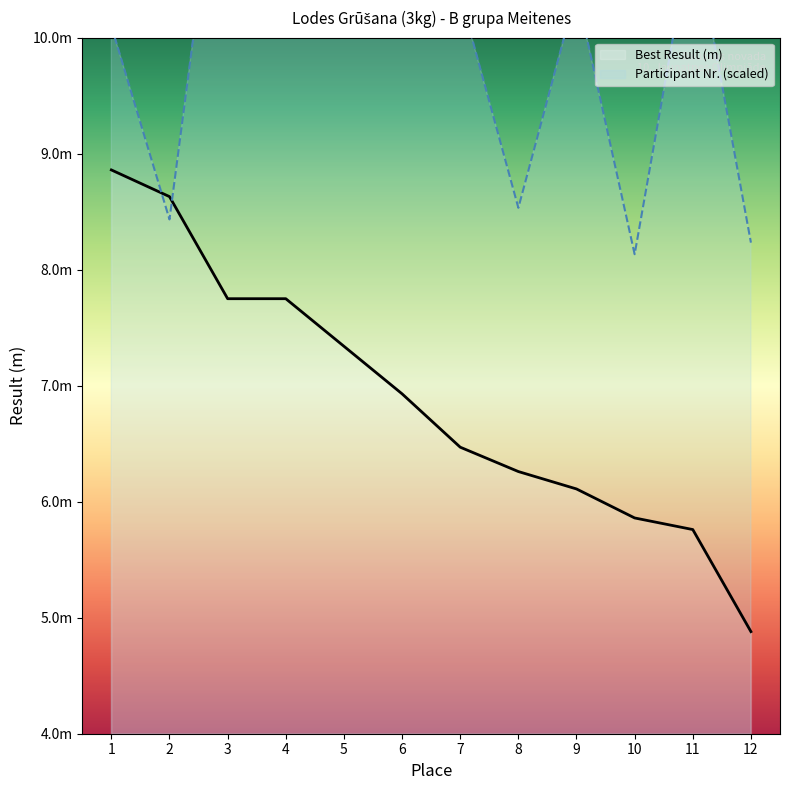

Between 1 and 3, which series saw the biggest shift?

Participant Number